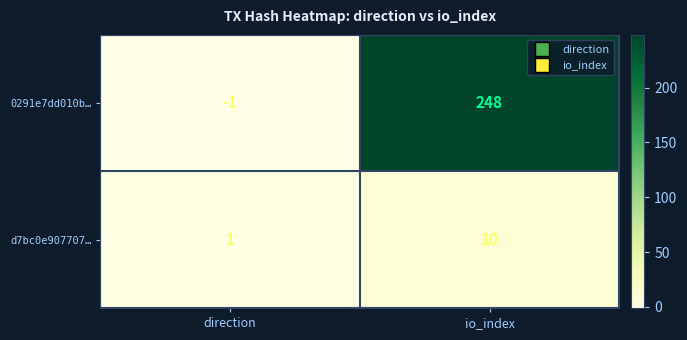

What is the approximate value of 0291e7dd010b… at io_index, to the nearest 5?

250